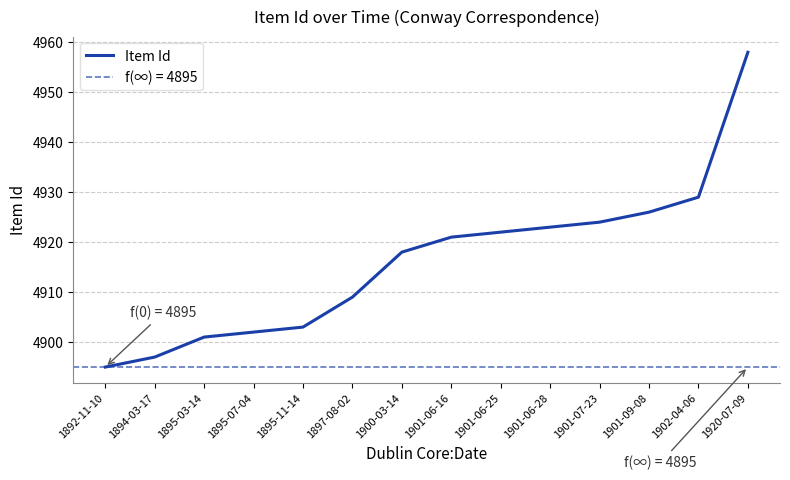

What is the greatest value displayed?

4958